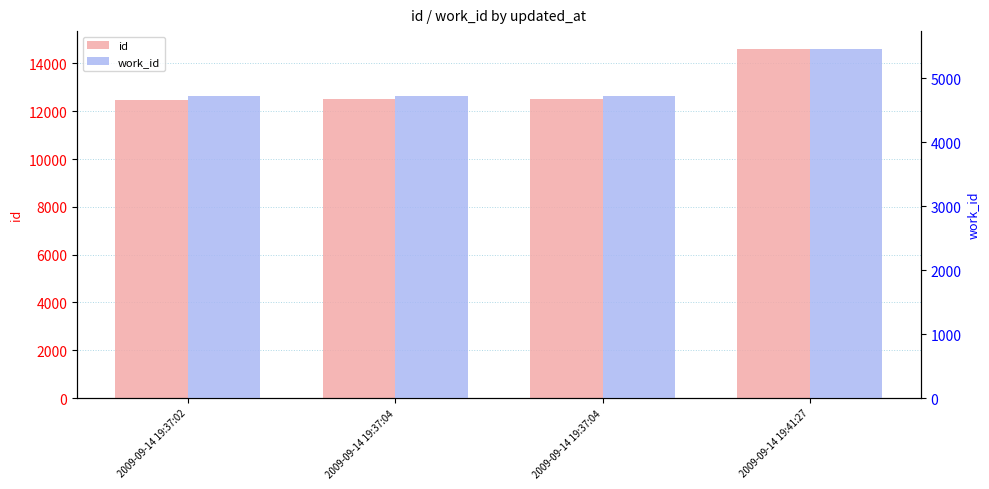

How many bars are there in each group?

2